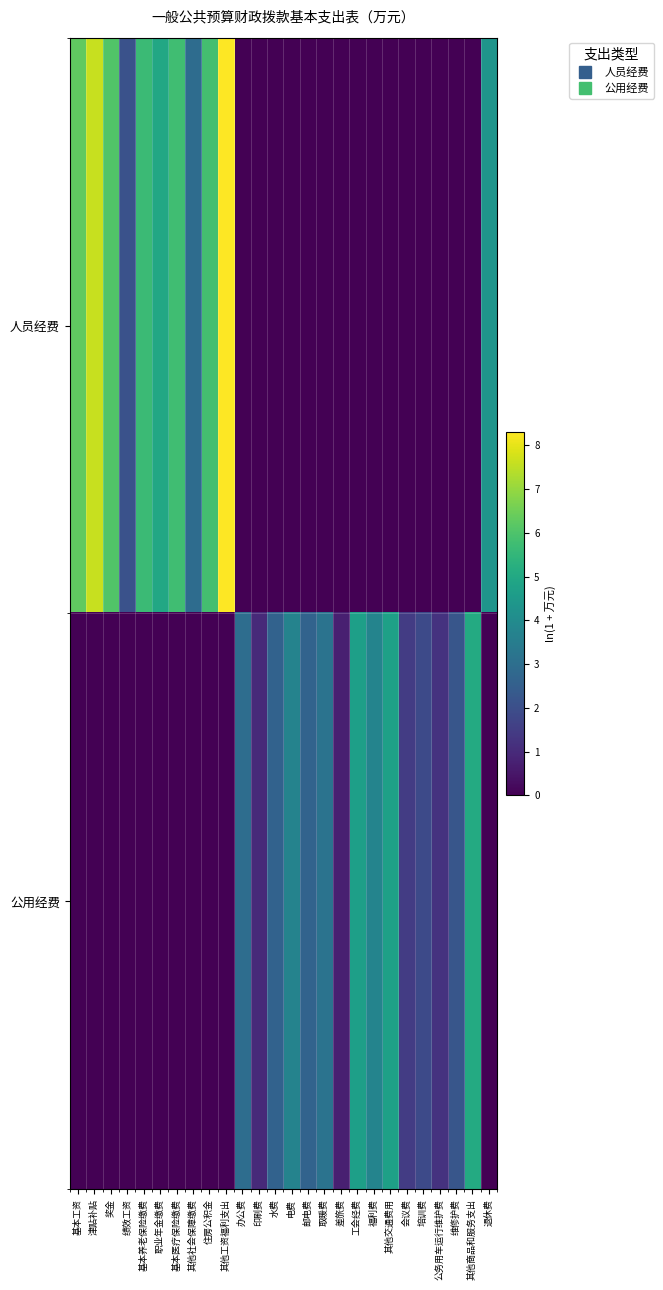

Which series has the widest spread of values?

人员经费